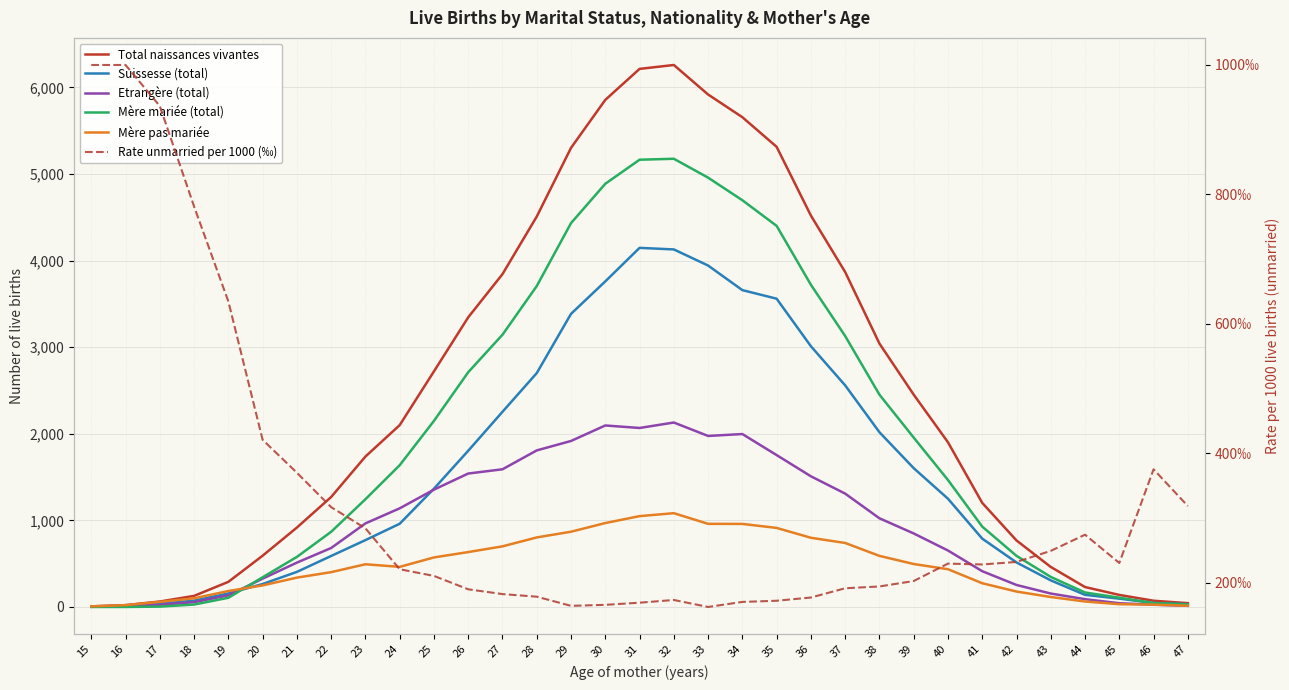

Between 35 and 20, which is larger?

35